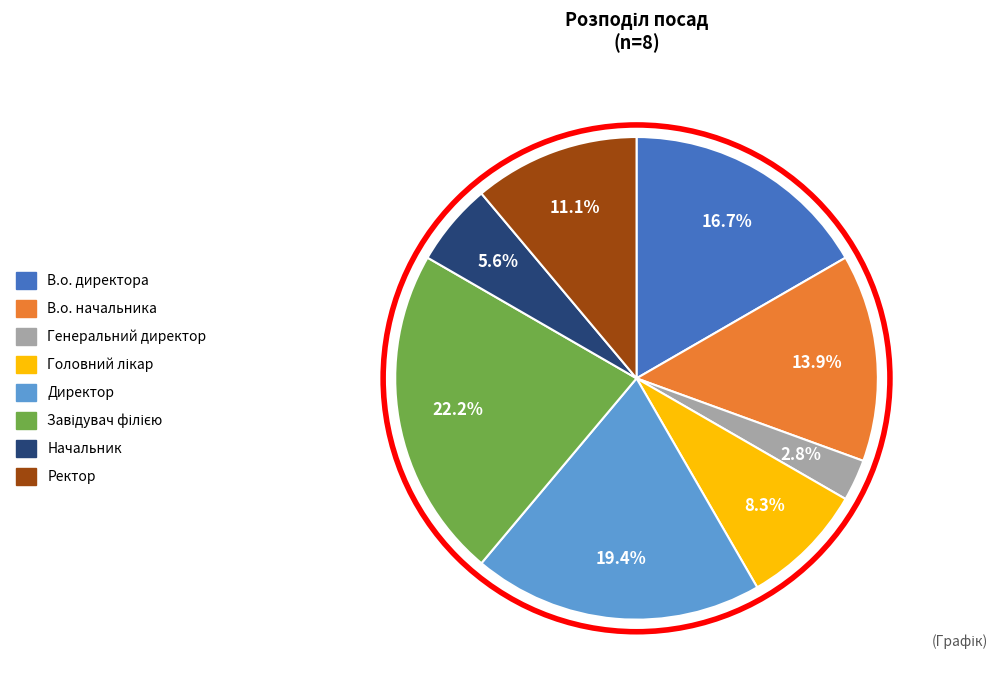

What is the smallest slice in the pie chart?

Генеральний директор